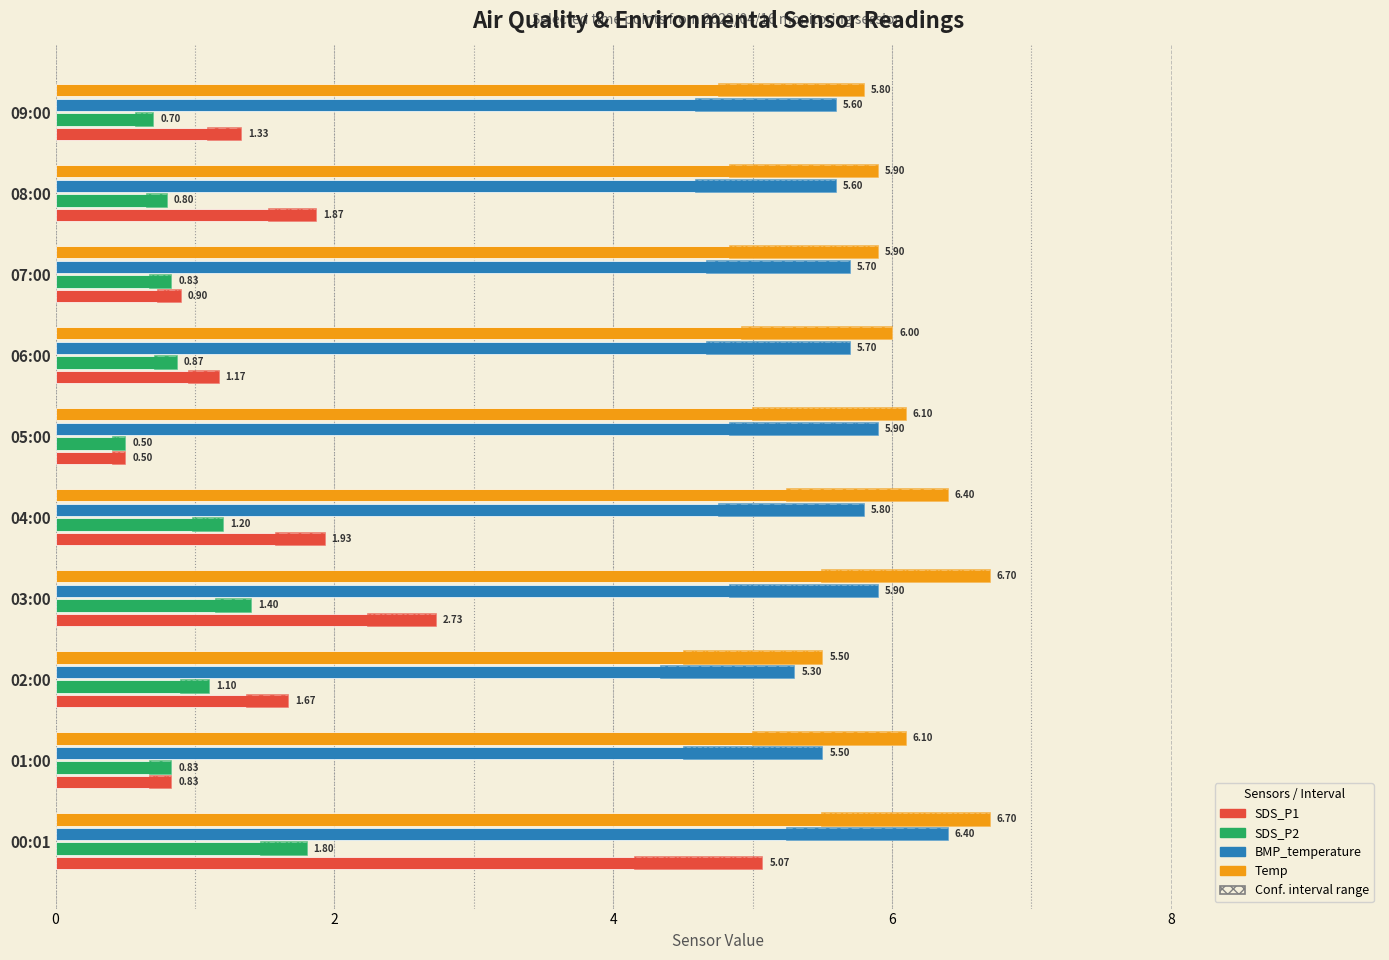

Which series changed the most between 00:01 and 07:00?

SDS_P1